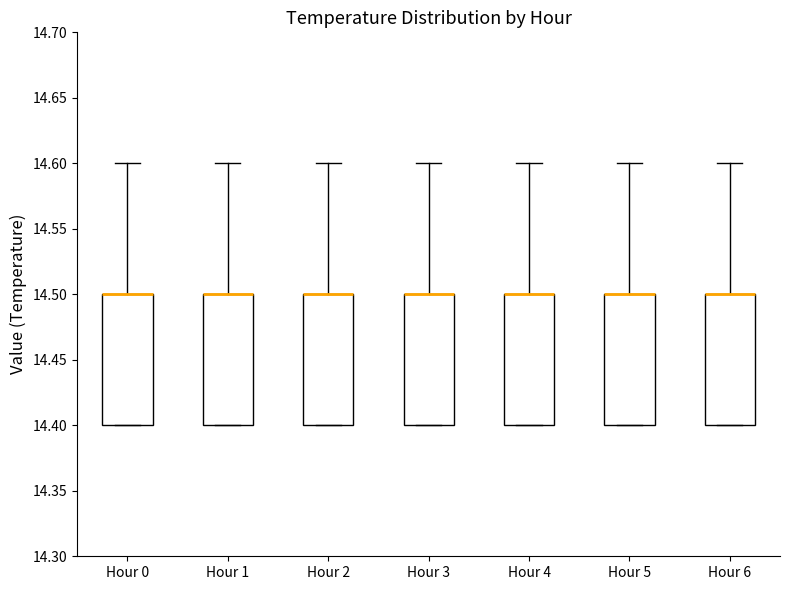

Reading left to right, read every box against the y-axis: the position of its median line, the range the box covers, and the ends of its whiskers. The values are not printed on the chart, so give them approximately, as read against the axis.

Hour 0: median 14.5 (drawn on the box's upper edge), box 14.4 to 14.5, whiskers 14.4 to 14.6
Hour 1: median 14.5 (drawn on the box's upper edge), box 14.4 to 14.5, whiskers 14.4 to 14.6
Hour 2: median 14.5 (drawn on the box's upper edge), box 14.4 to 14.5, whiskers 14.4 to 14.6
Hour 3: median 14.5 (drawn on the box's upper edge), box 14.4 to 14.5, whiskers 14.4 to 14.6
Hour 4: median 14.5 (drawn on the box's upper edge), box 14.4 to 14.5, whiskers 14.4 to 14.6
Hour 5: median 14.5 (drawn on the box's upper edge), box 14.4 to 14.5, whiskers 14.4 to 14.6
Hour 6: median 14.5 (drawn on the box's upper edge), box 14.4 to 14.5, whiskers 14.4 to 14.6